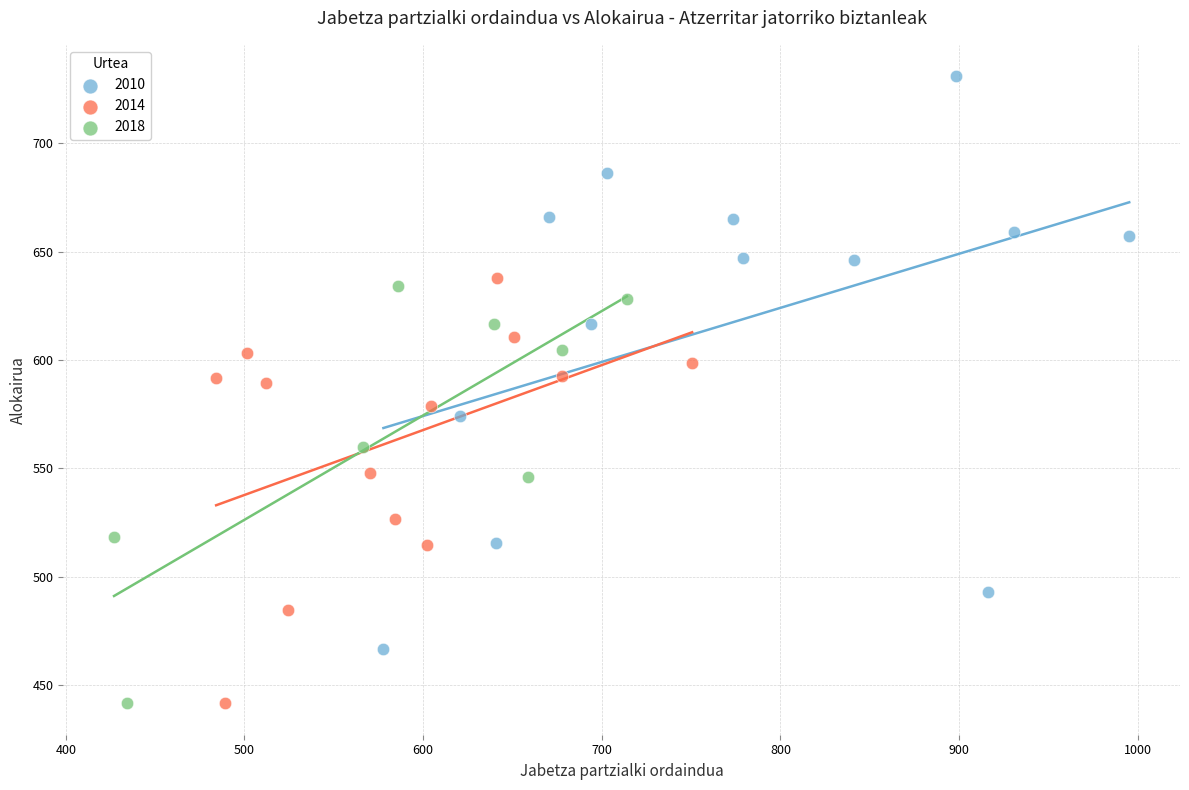

Which series has the largest Y range (max minus min)?

2010